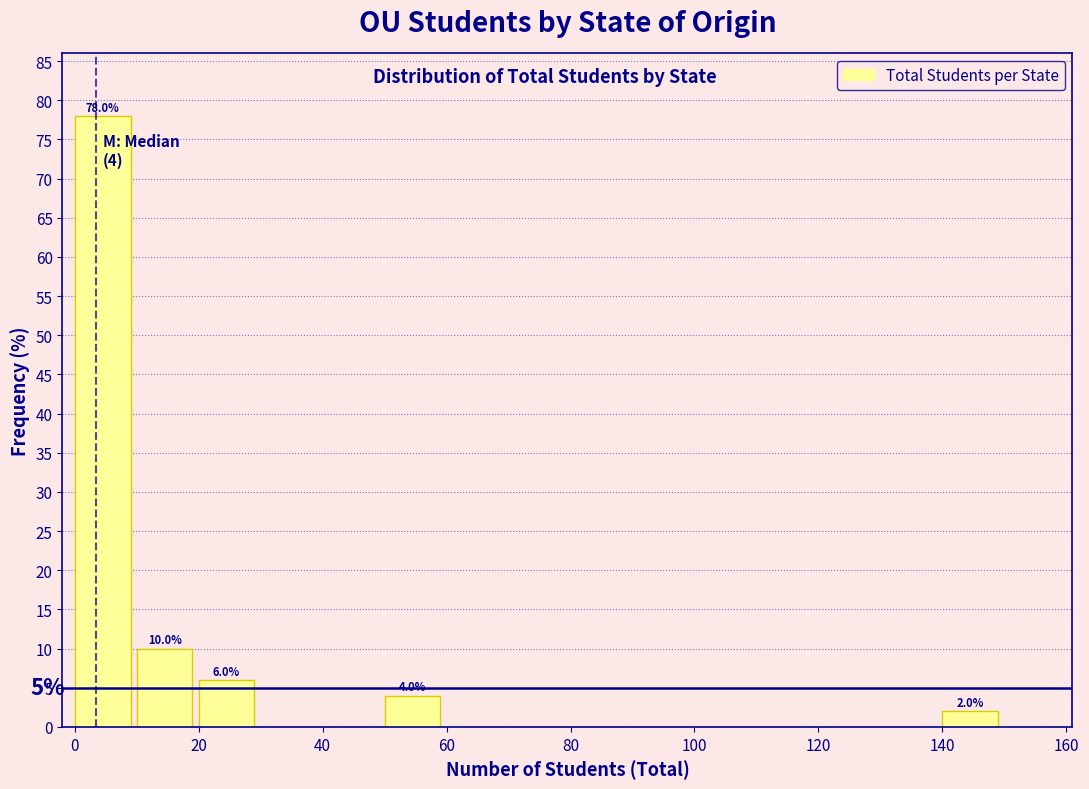

Which range on the x-axis has the tallest bar?

0 to 10